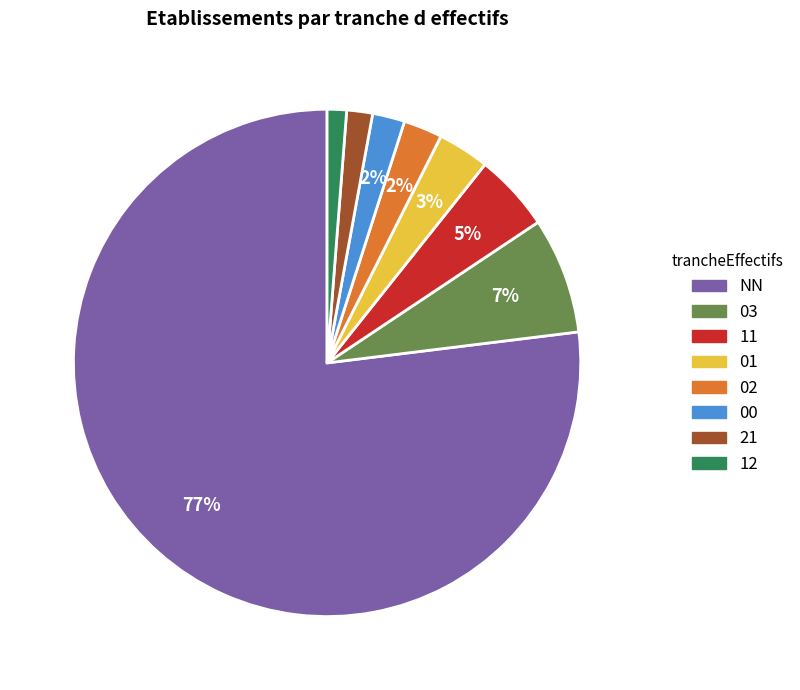

Is it true that 11 is 5% of the pie?

True